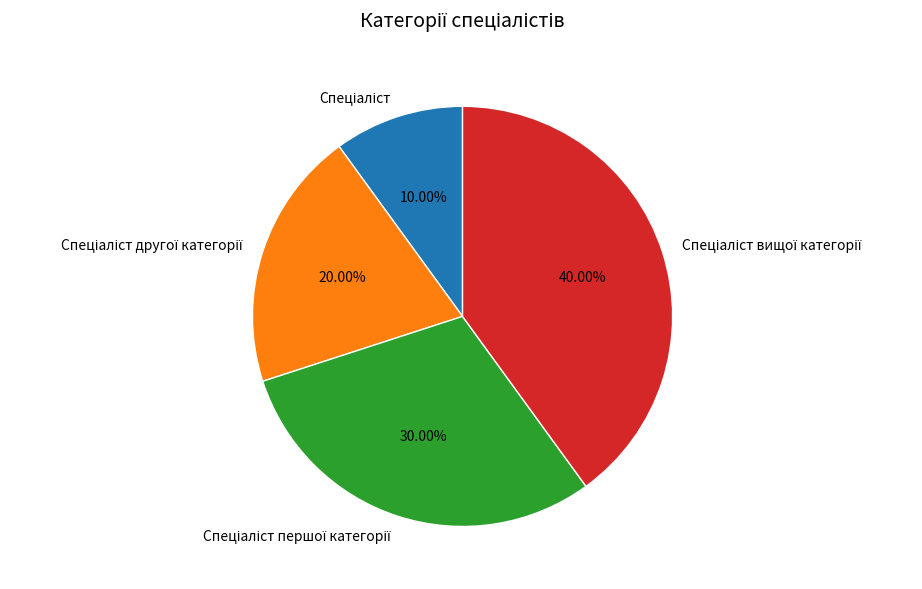

To the nearest percent, what is the difference between the largest and smallest slice percentages?

30%